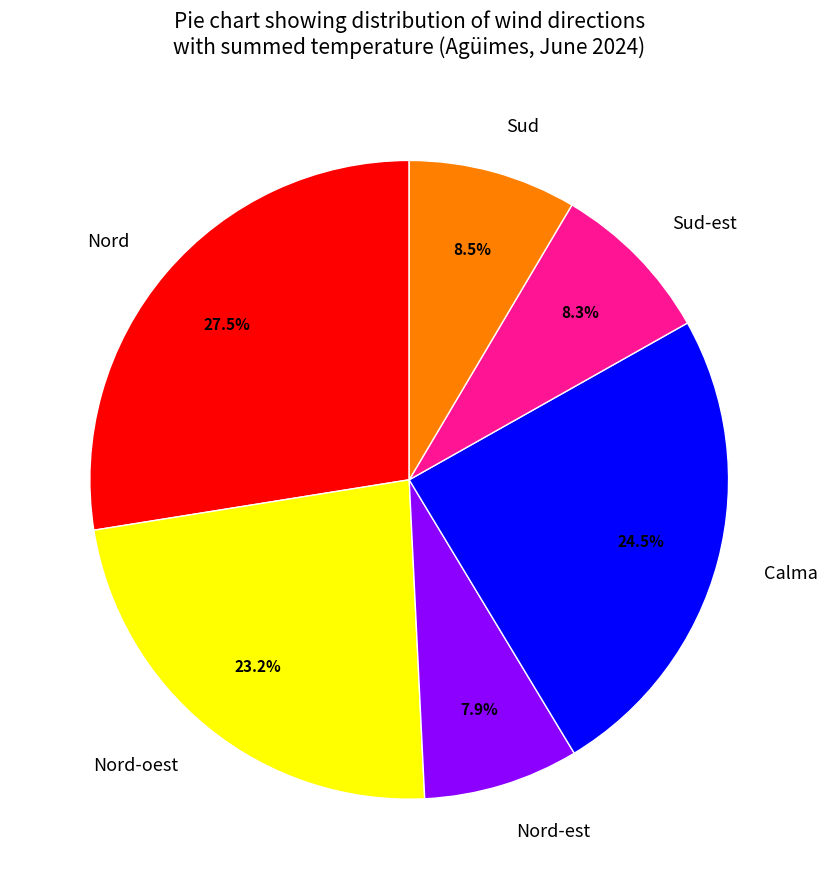

To the nearest percent, what is the difference between the Sud and Nord-oest slice percentages?

15%